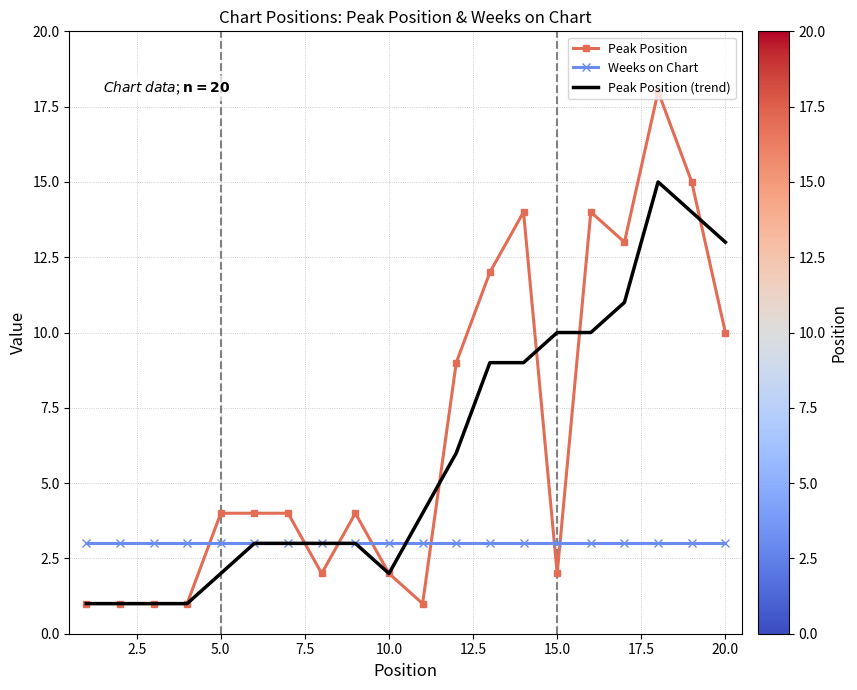

What is the highest value of the Peak Position series?

18